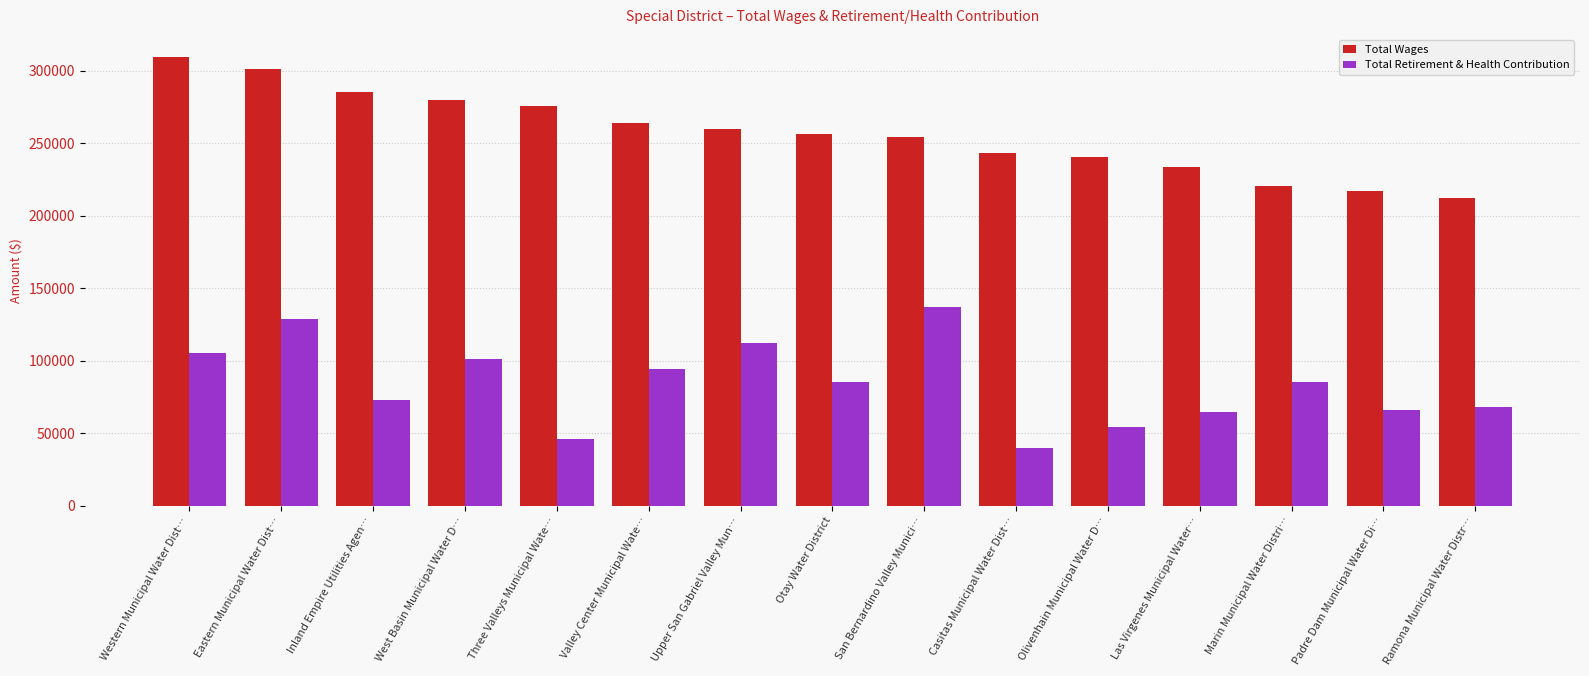

Which category has the lowest value in the Total Wages series?

Ramona Municipal Water Distr…